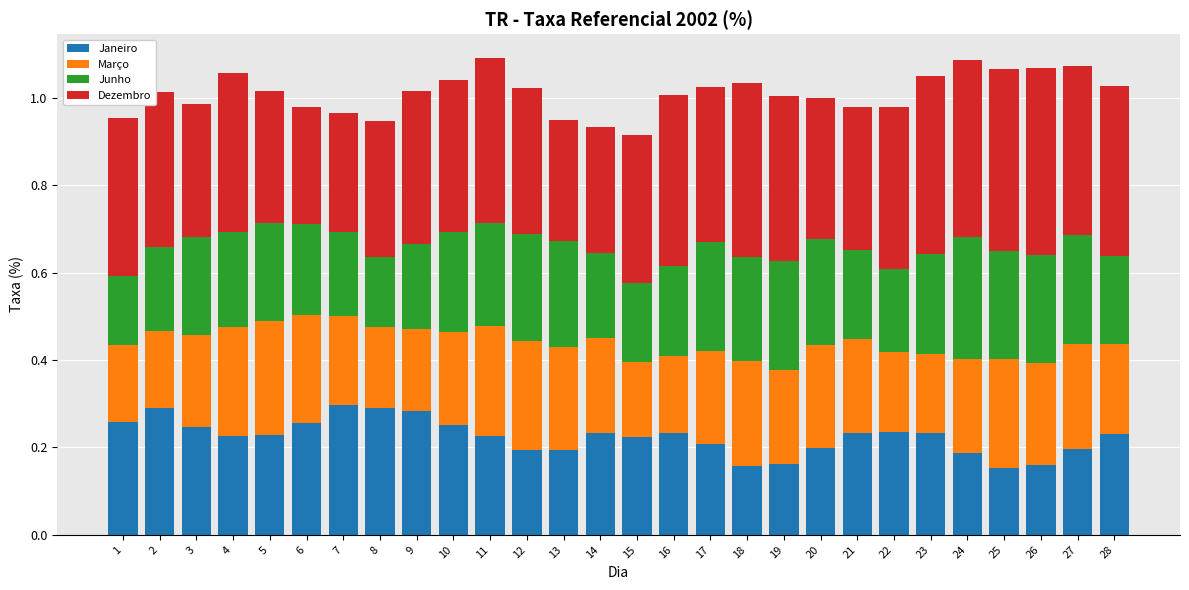

What is the sum of all Janeiro values?

6.3